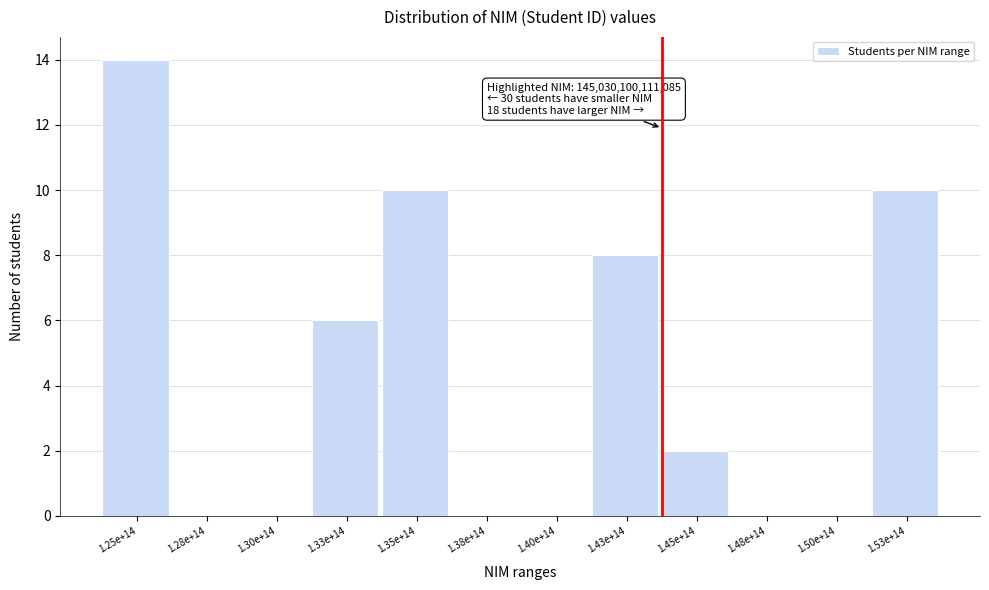

Reading left to right, extract all data points from this chart.

1.25e+14=14	1.28e+14=0	1.30e+14=0	1.33e+14=6	1.35e+14=10	1.38e+14=0	1.40e+14=0	1.43e+14=8	1.45e+14=2	1.48e+14=0	1.50e+14=0	1.53e+14=10